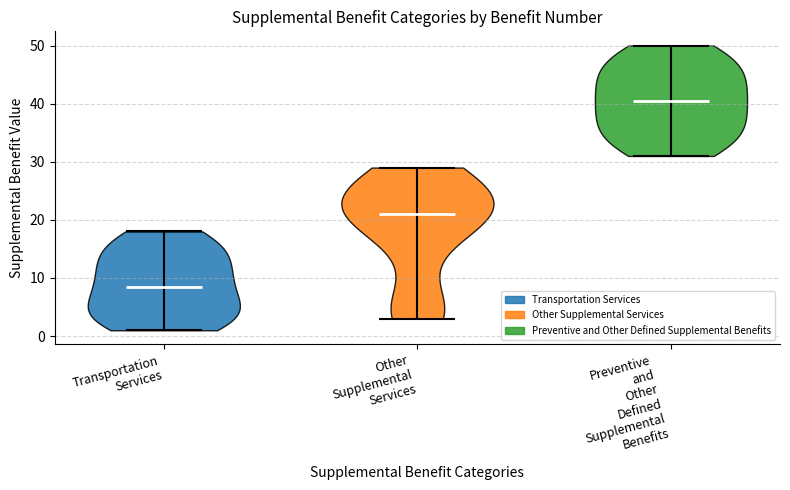

What is the lowest point the violin for Other Supplemental Services reaches on the y-axis? The values are not printed on the chart, so give them approximately, as read against the axis.

3